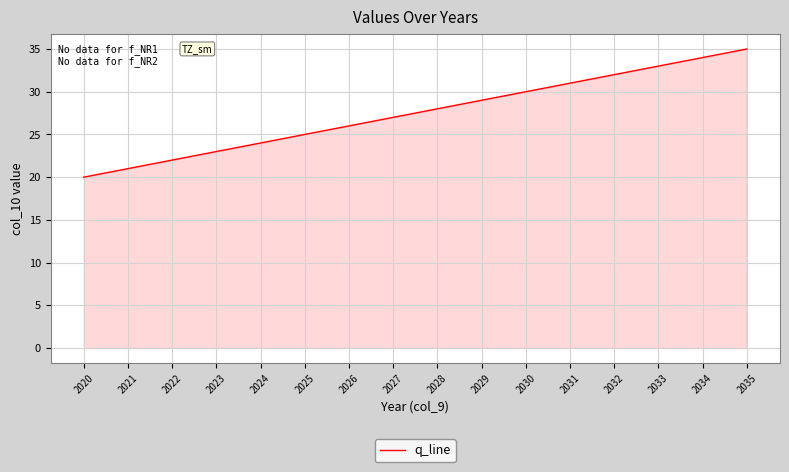

What is the change in value from 2024 to 2031?

+7